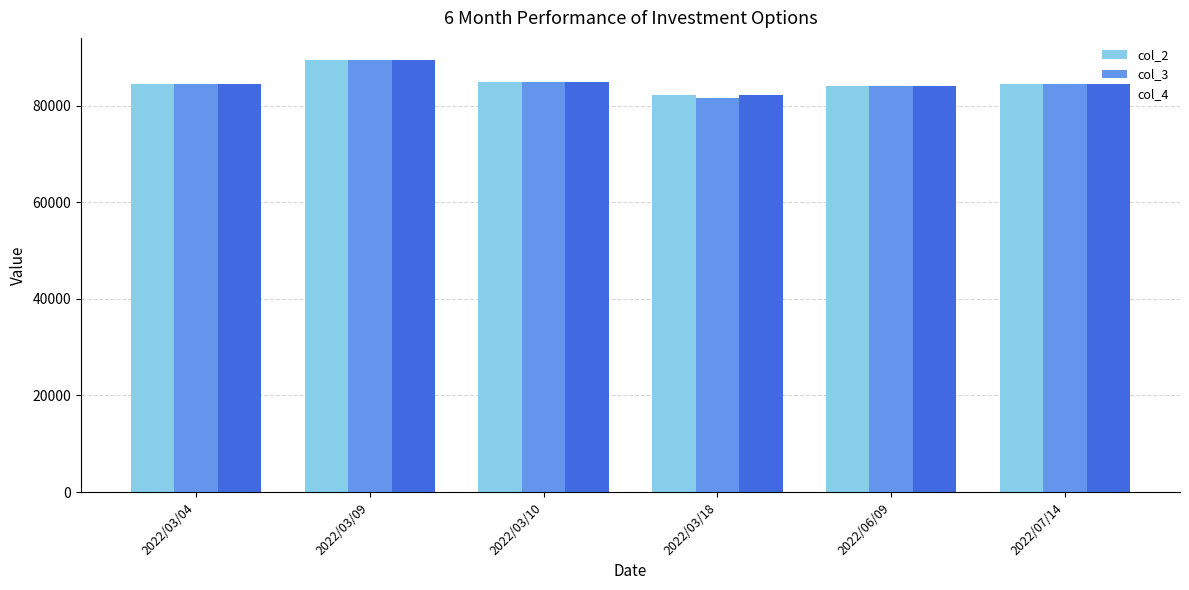

The value of col_4 at 2022/03/10 is 49302. True or false?

False